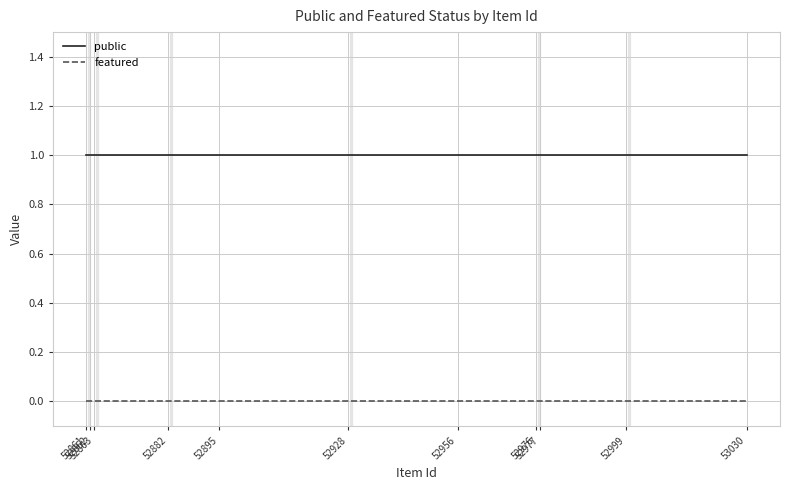

Reading left to right, list all the values displayed in this chart.

public: 52861=1	52862=1	52863=1	52882=1	52895=1	52928=1	52956=1	52976=1	52977=1	52999=1	53030=1
featured: 52861=0	52862=0	52863=0	52882=0	52895=0	52928=0	52956=0	52976=0	52977=0	52999=0	53030=0